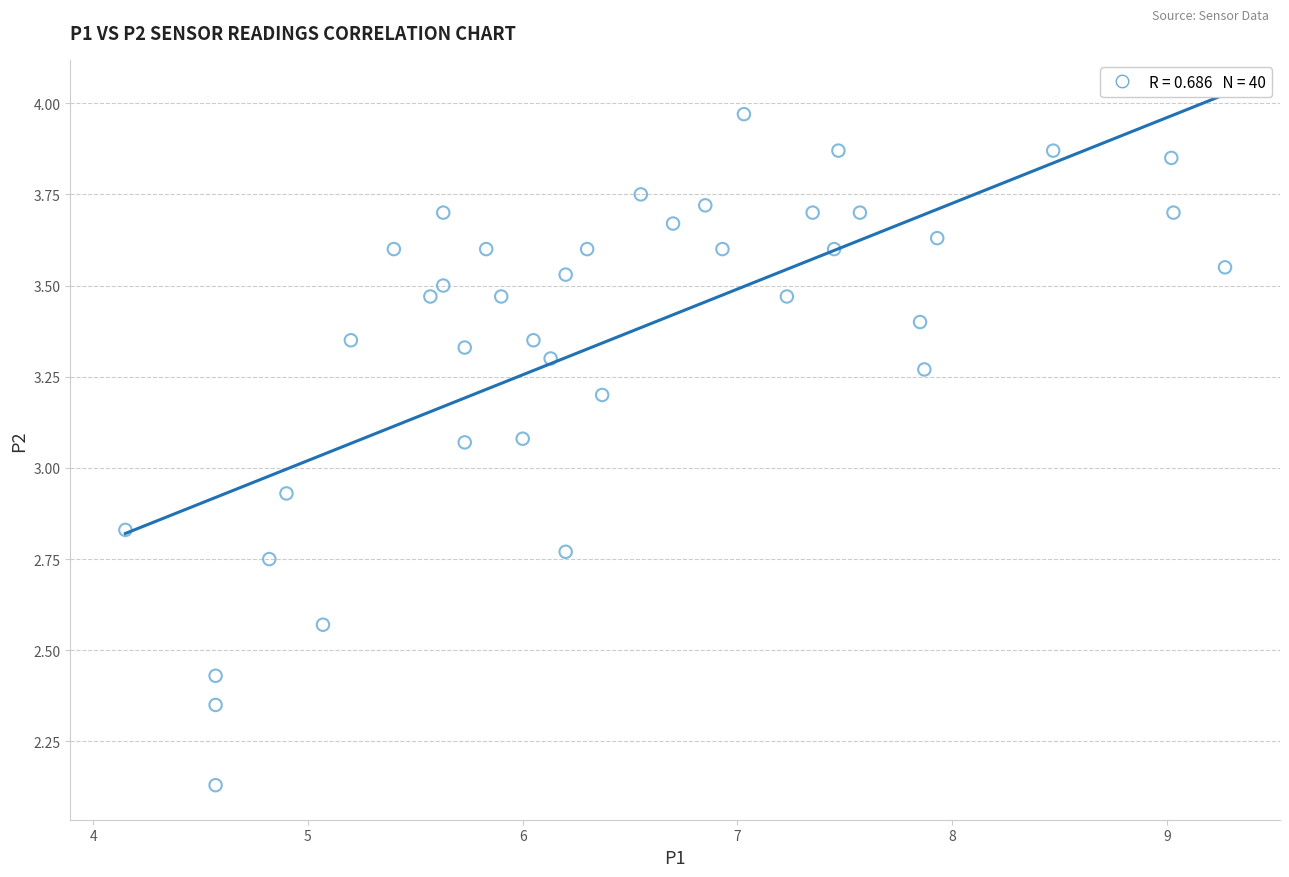

What is the range of Y values (max minus min)?

1.8